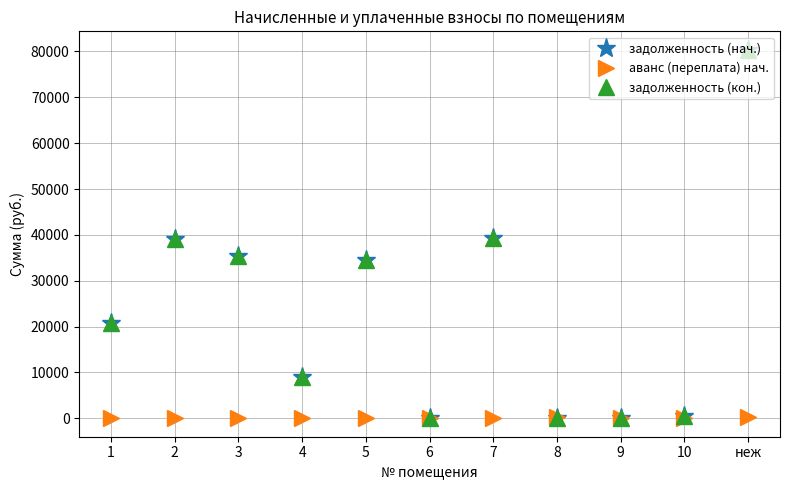

Reading left to right, transcribe all the data shown in this chart.

задолженность (нач.): 20890.0	39117.2	35294.6	8958.3	34489.8	0.0	39232.2	0.0	0.0	596.2	80376.3
аванс (переплата) нач.: 0.0	0.0	0.0	0.0	0.0	0.0	0.0	301.1	0.0	0.0	301.1
задолженность (кон.): 20890.0	39117.2	35294.6	8958.3	34489.8	0.0	39232.2	0.0	0.0	596.2	80376.3